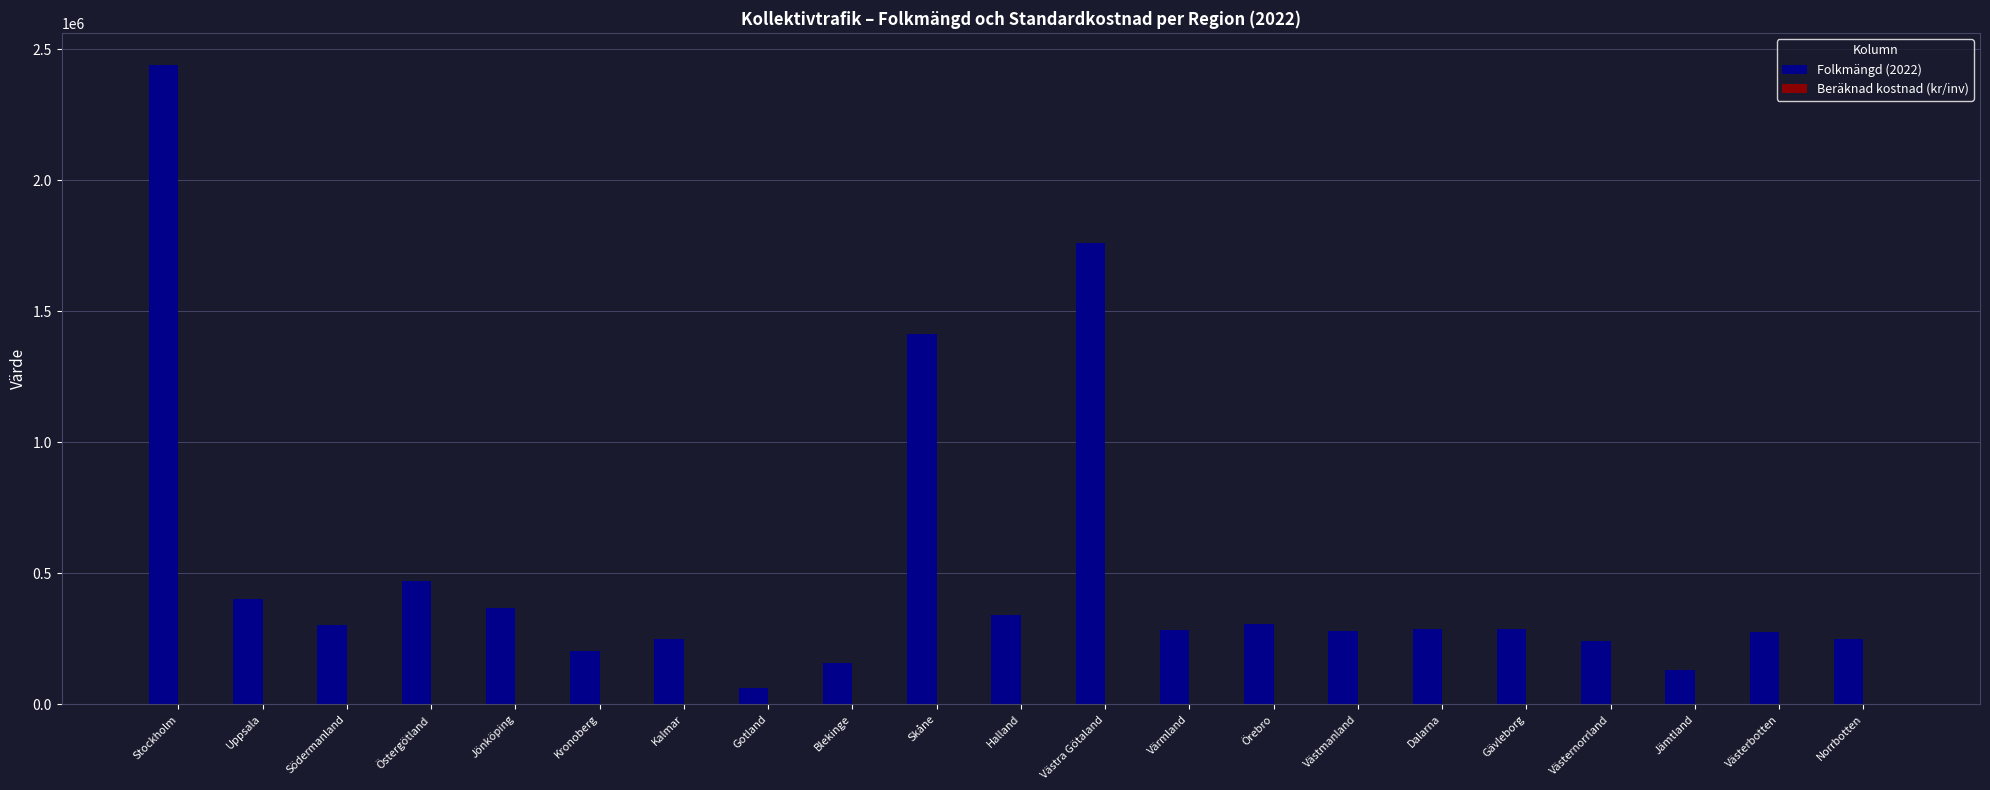

At which label does Folkmängd (2022) reach its peak?

Stockholm